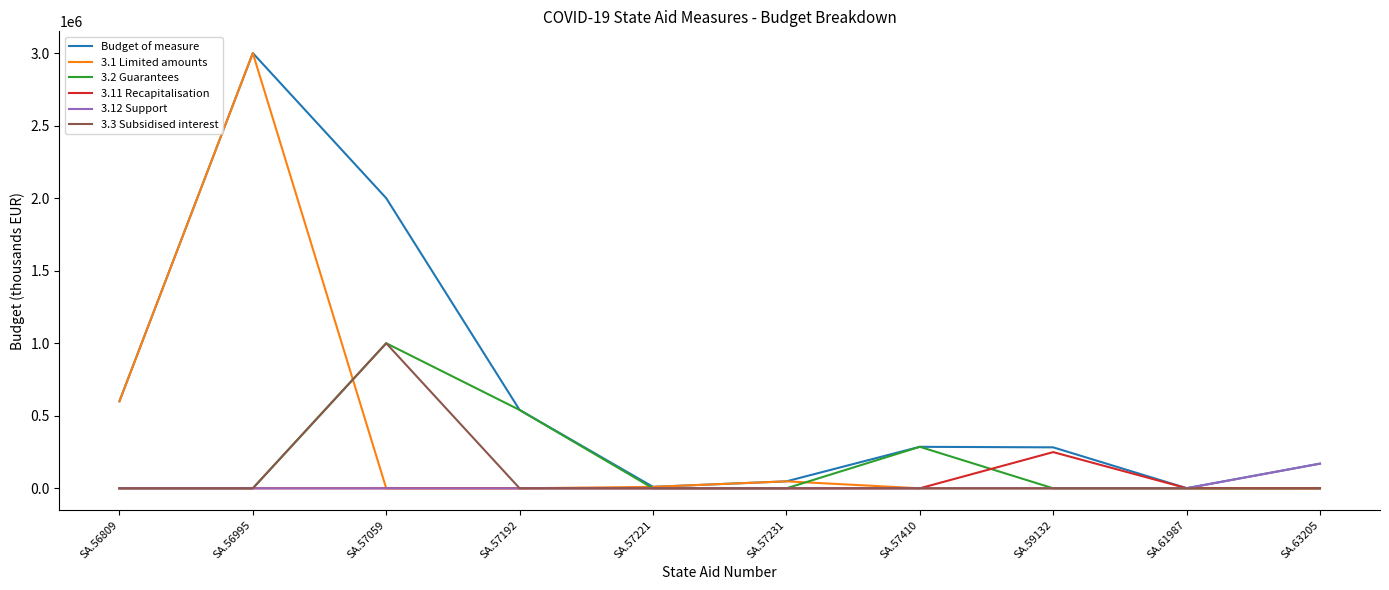

The value of 3.1 Limited amounts at SA.57410 is -1914538. True or false?

False